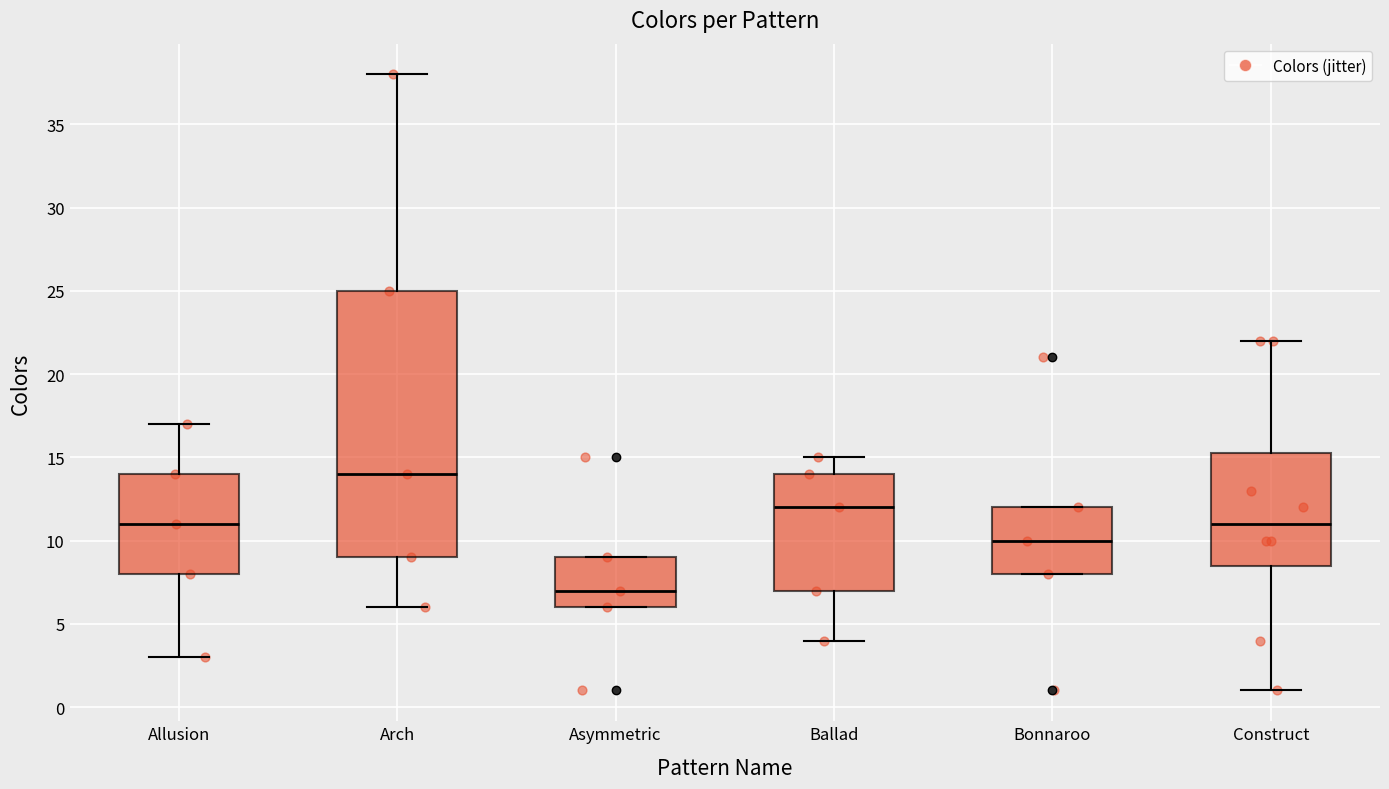

Comparing the boxes themselves (not the whiskers), which one is the tallest?

Arch